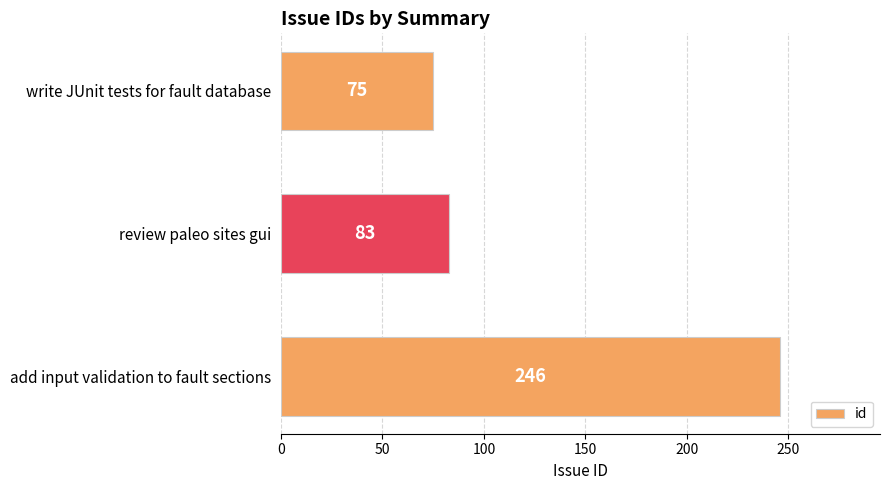

Reading bottom to top, list all the values displayed in this chart.

246	83	75